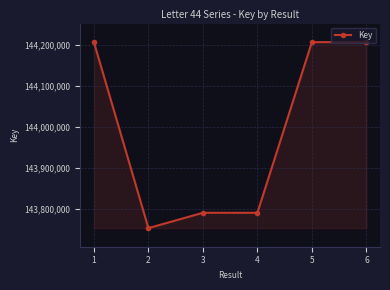

How many lines are shown in the chart?

1